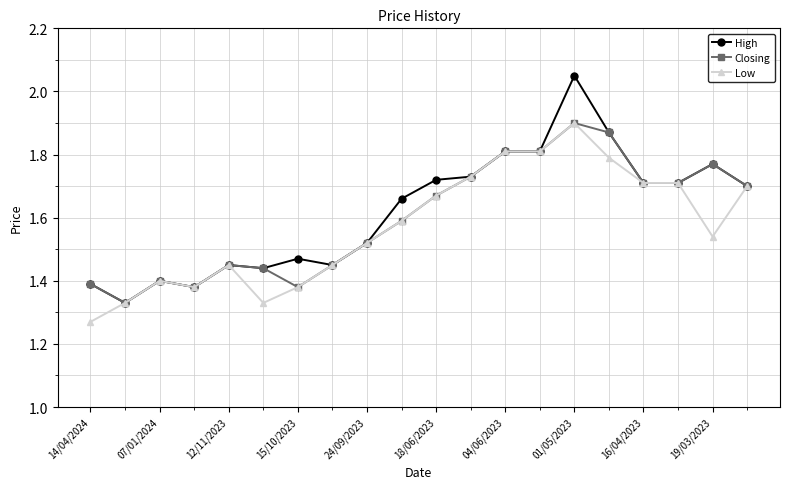

What are all the series names shown in the legend?

High, Closing, Low